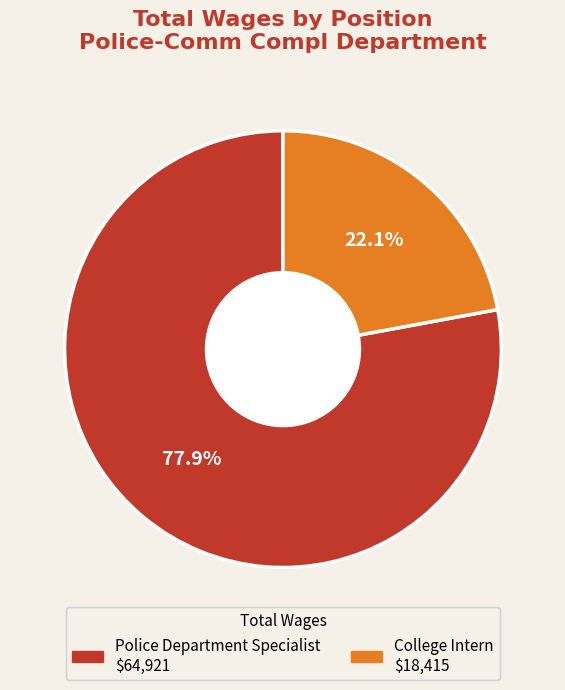

To the nearest percent, what is the difference between the College Intern and Police Department Specialist slice percentages?

56%